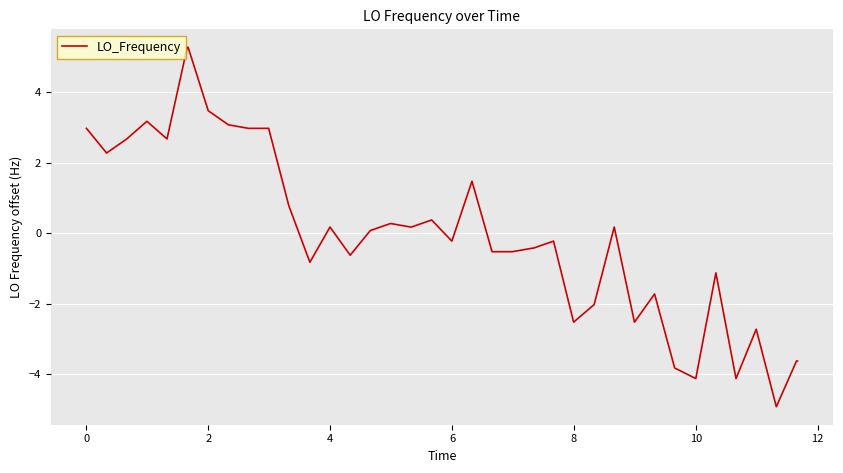

What is the difference between the maximum and minimum values?

10.2